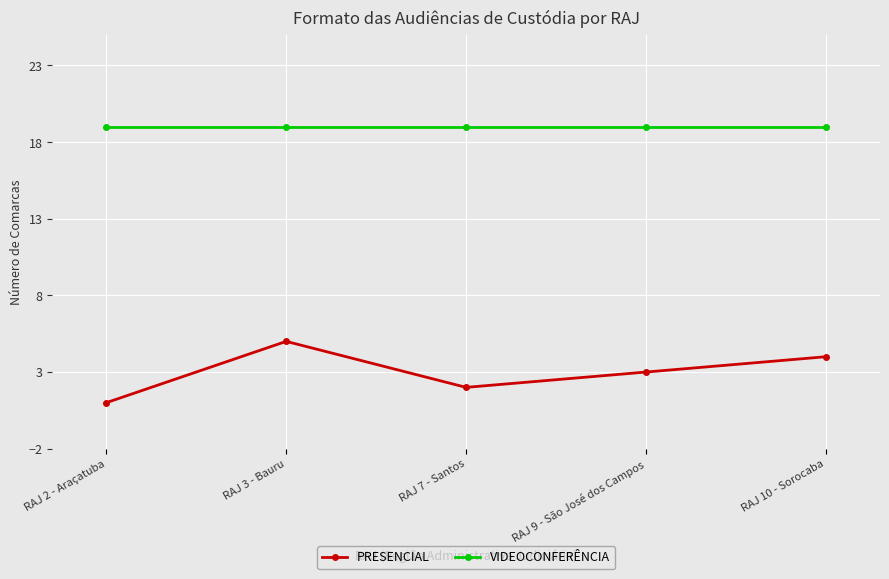

At how many categories does at least one series exceed 7?

5